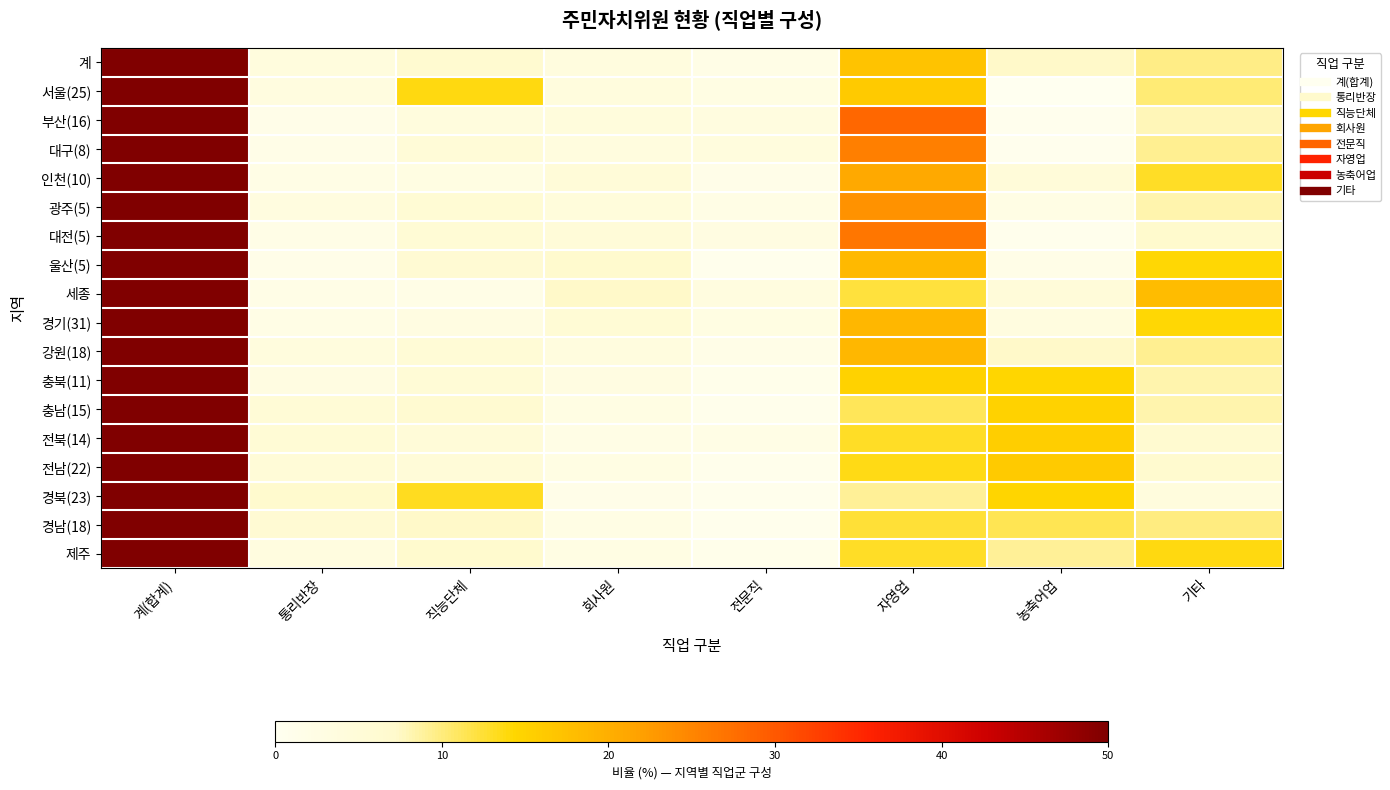

Which series changed the most between 직능단체 and 회사원?

경북(23)